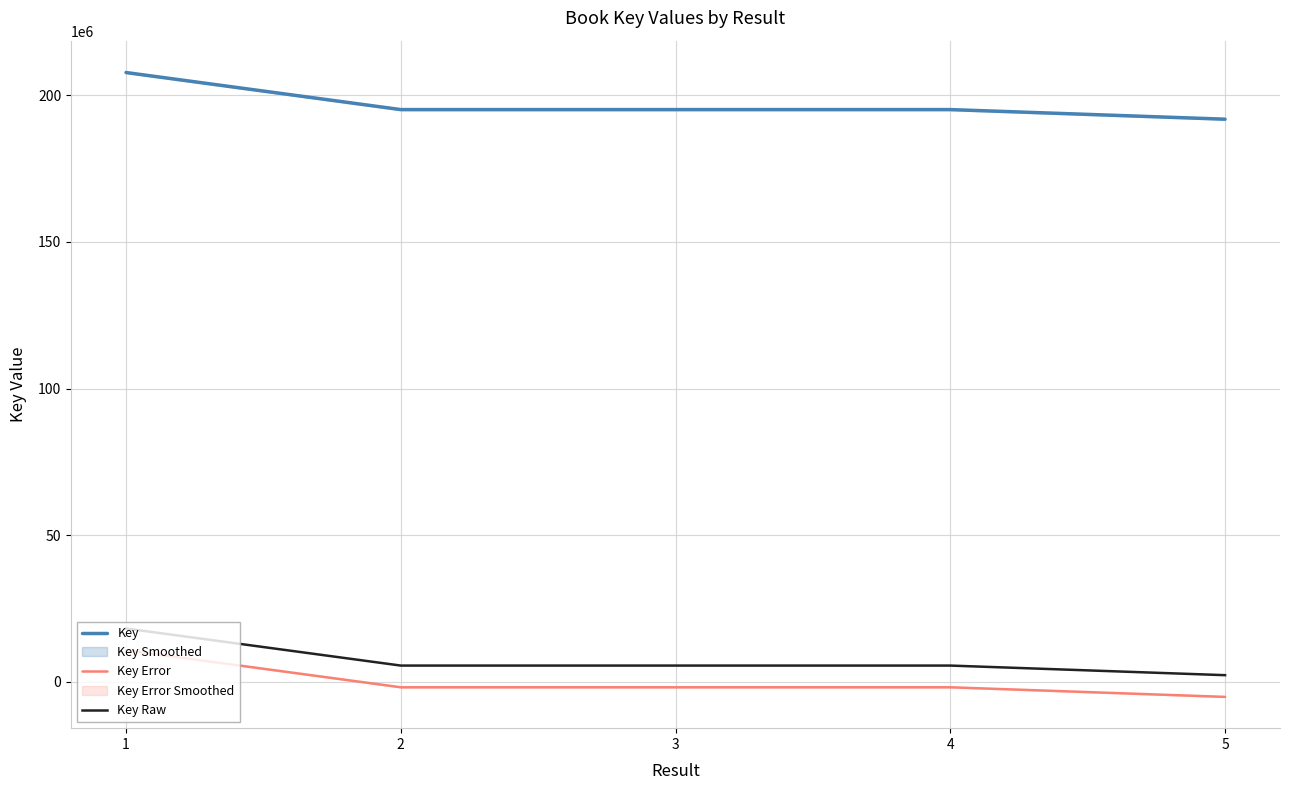

How many distinct data groups are displayed?

3